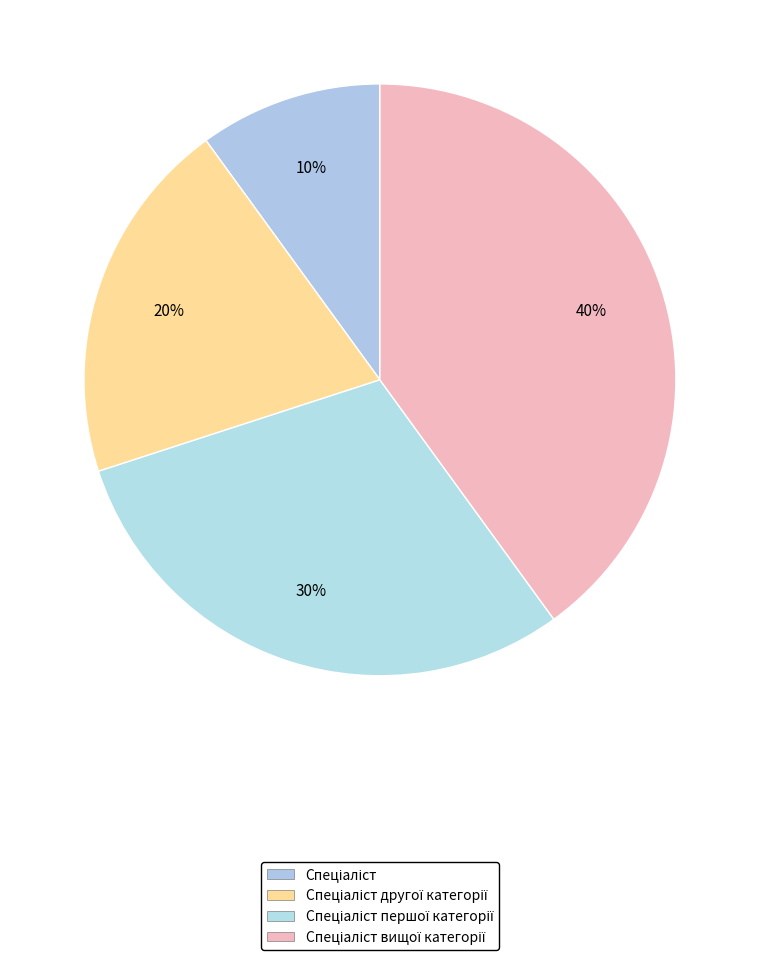

Count the number of slices in the pie.

4